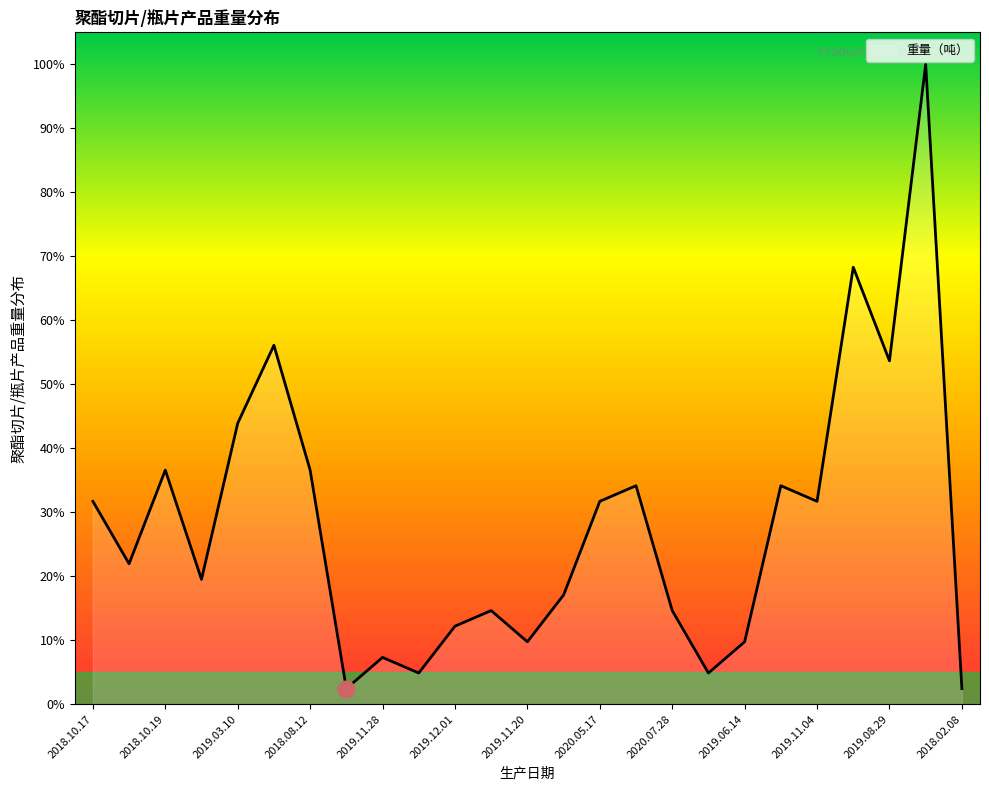

Reading right to left, transcribe all the data shown in this chart.

2.4	100.0	53.7	68.3	31.7	34.1	9.8	4.9	14.6	34.1	31.7	17.1	9.8	14.6	12.2	4.9	7.3	2.4	36.6	56.1	43.9	19.5	36.6	22.0	31.7